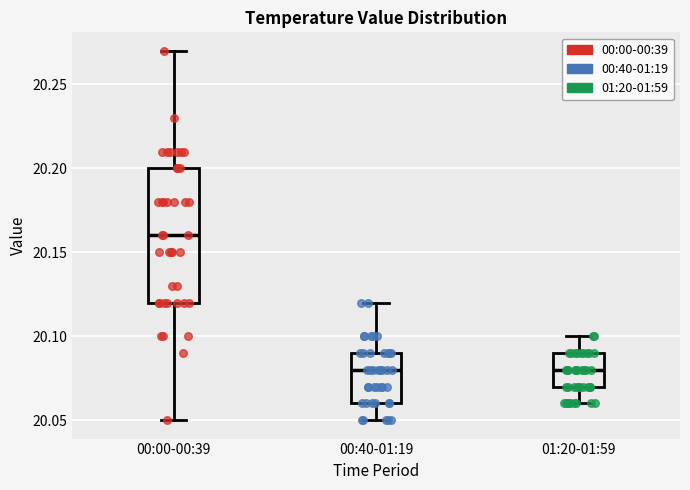

Reading left to right, read every box against the y-axis: the position of its median line, the range the box covers, and the ends of its whiskers. The values are not printed on the chart, so give them approximately, as read against the axis.

00:00-00:39: median 20.16, box 20.12 to 20.20, whiskers 20.05 to 20.27
00:40-01:19: median 20.08, box 20.06 to 20.09, whiskers 20.05 to 20.12
01:20-01:59: median 20.08, box 20.07 to 20.09, whiskers 20.06 to 20.10